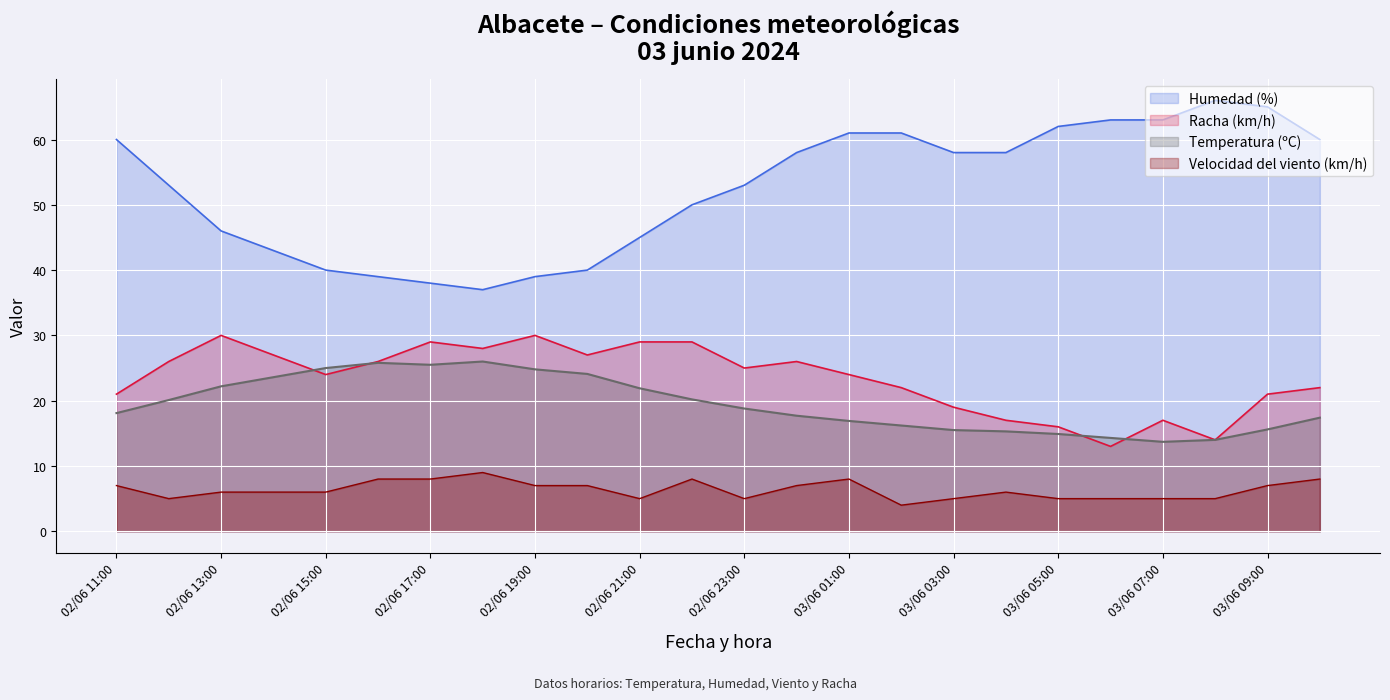

How many lines are shown in the chart?

4